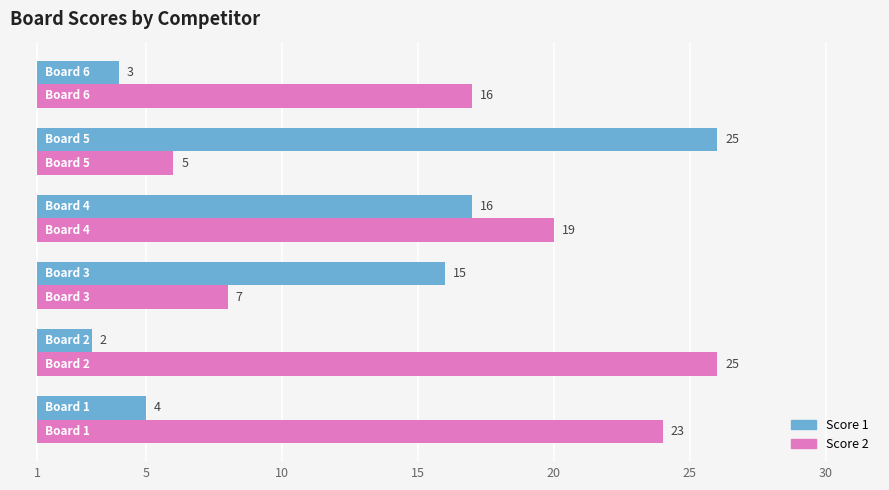

How many bars are there in each group?

2